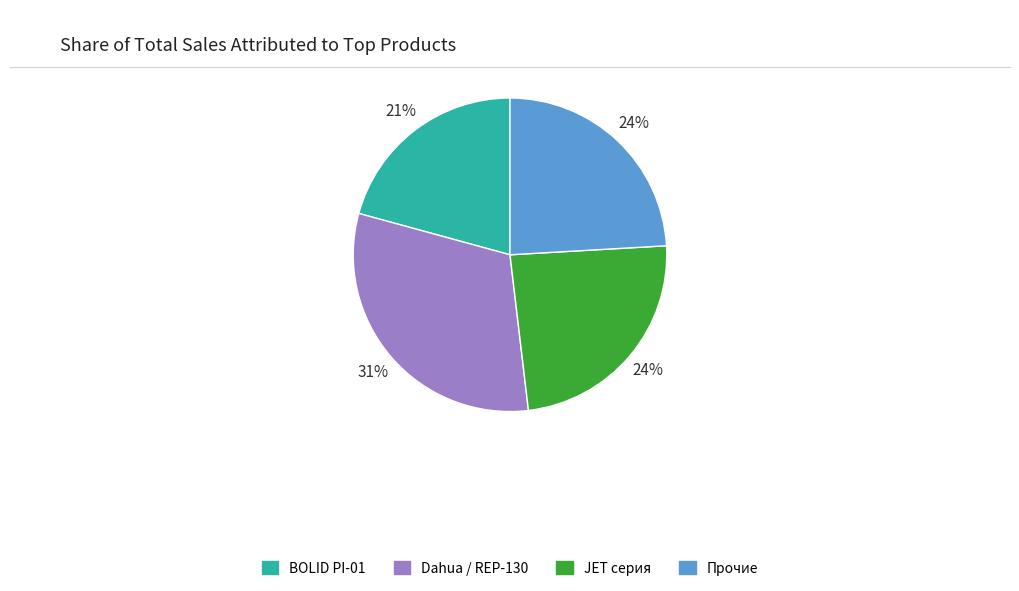

To the nearest percent, what is the average slice percentage?

25%